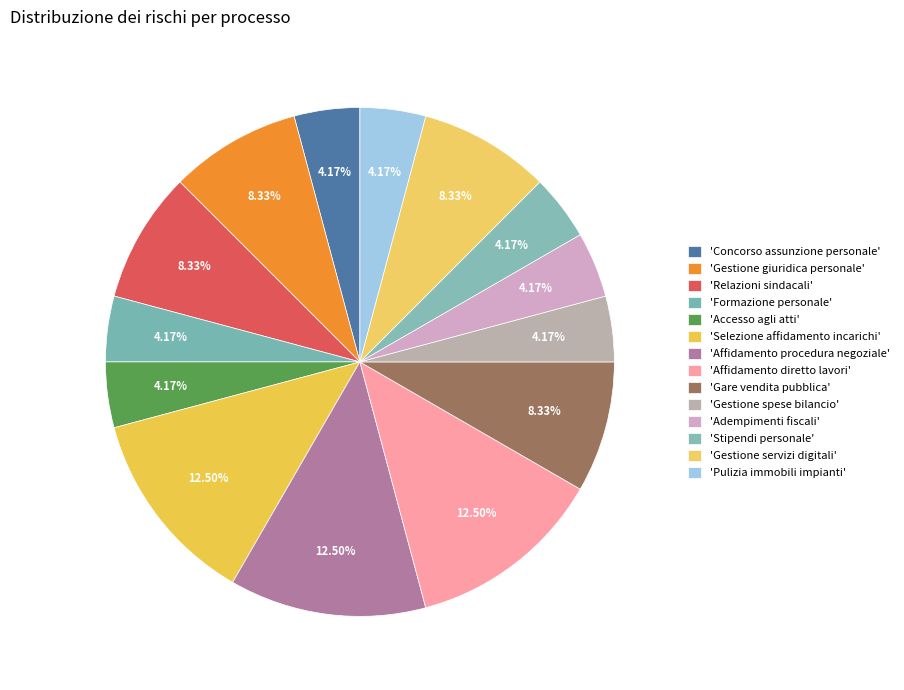

What is the smallest slice in the pie chart?

Concorso per l'assunzione di personale